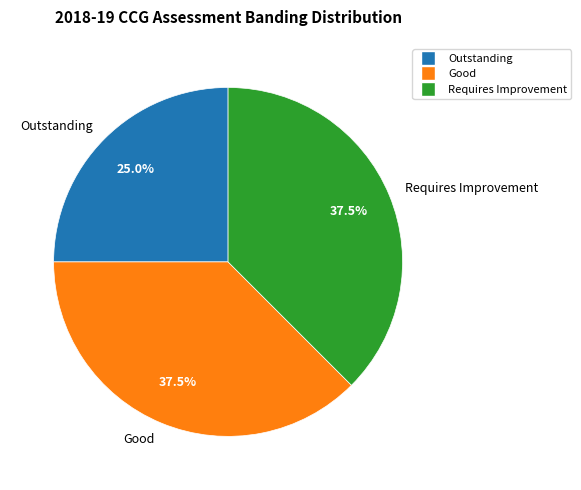

Approximately how many times larger is the value at Good compared to Requires Improvement?

1.0